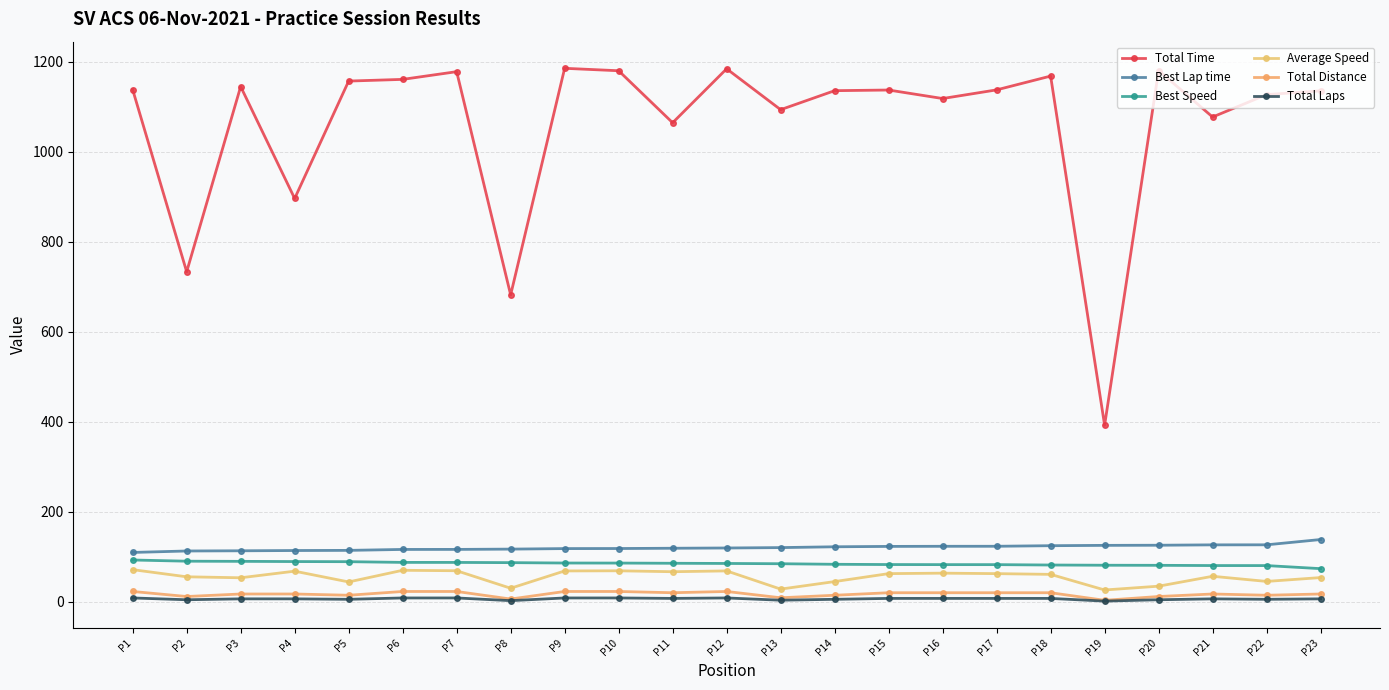

How many values in the Total Time series exceed 1136?

12